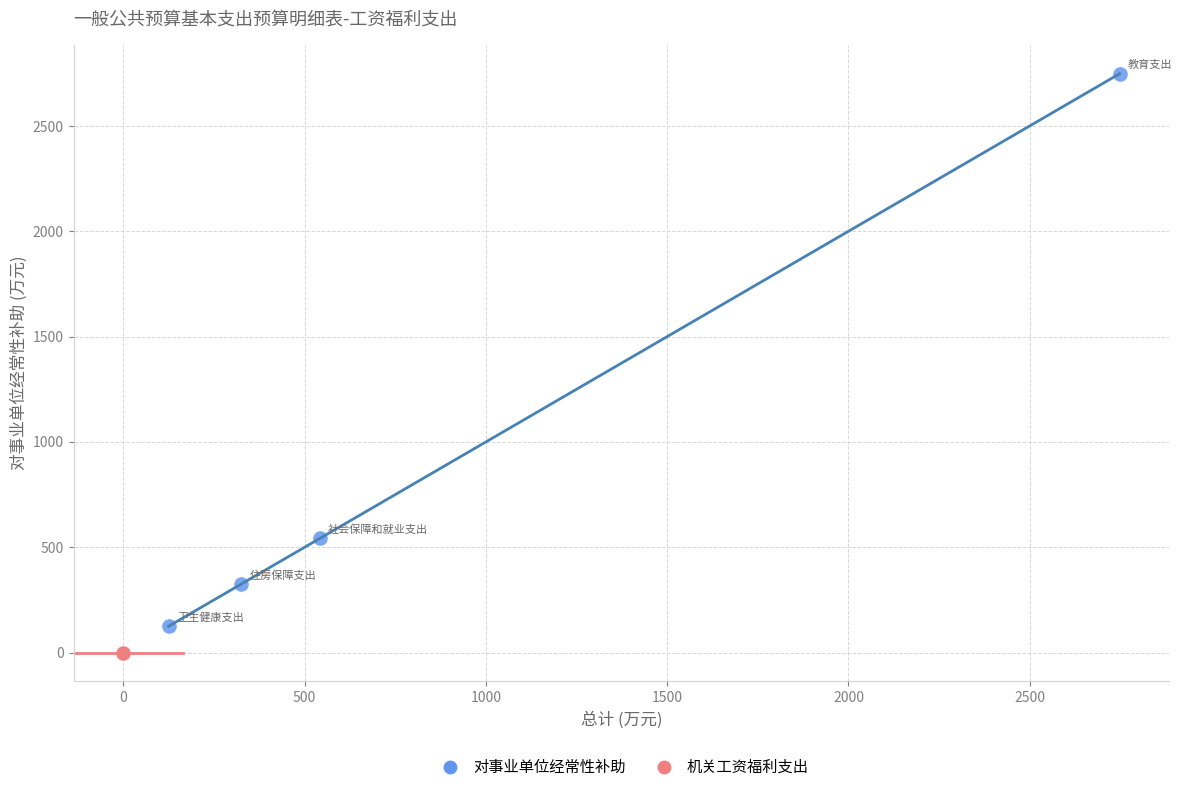

Which series reaches the minimum Y coordinate?

机关工资福利支出